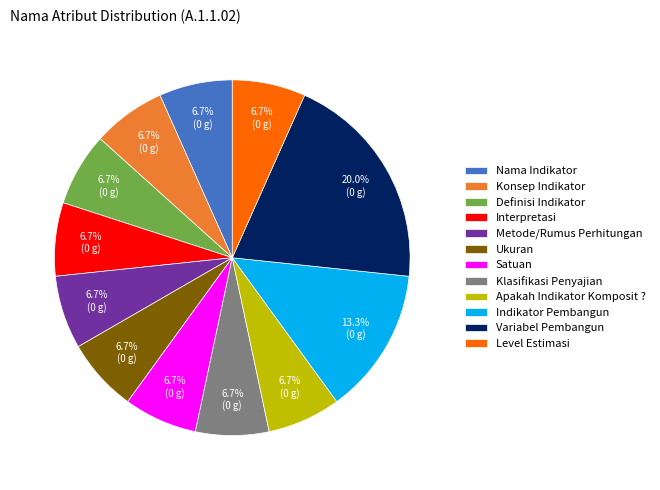

The Metode/Rumus Perhitungan slice represents 1% of the pie. True or false?

False